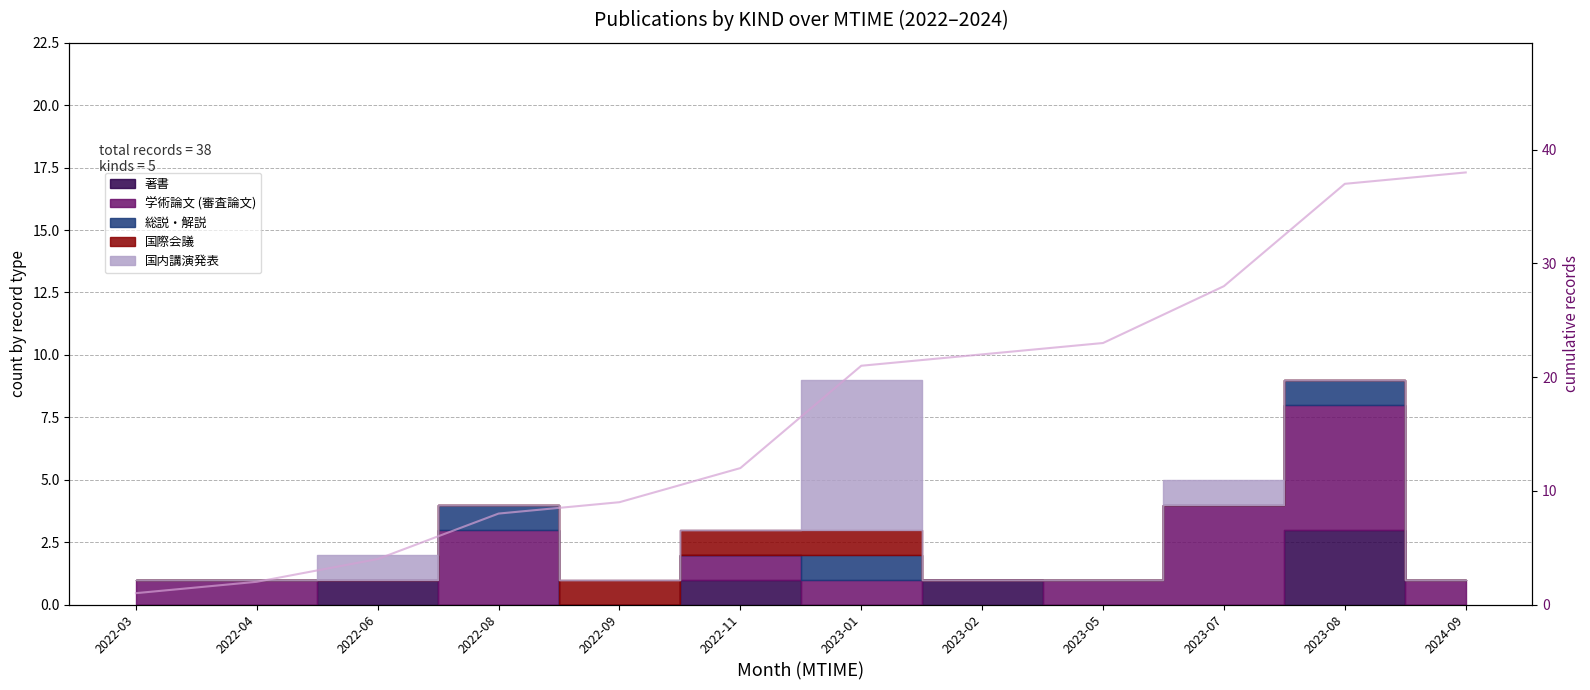

What is the label of the 10th point from the right?

2022-06